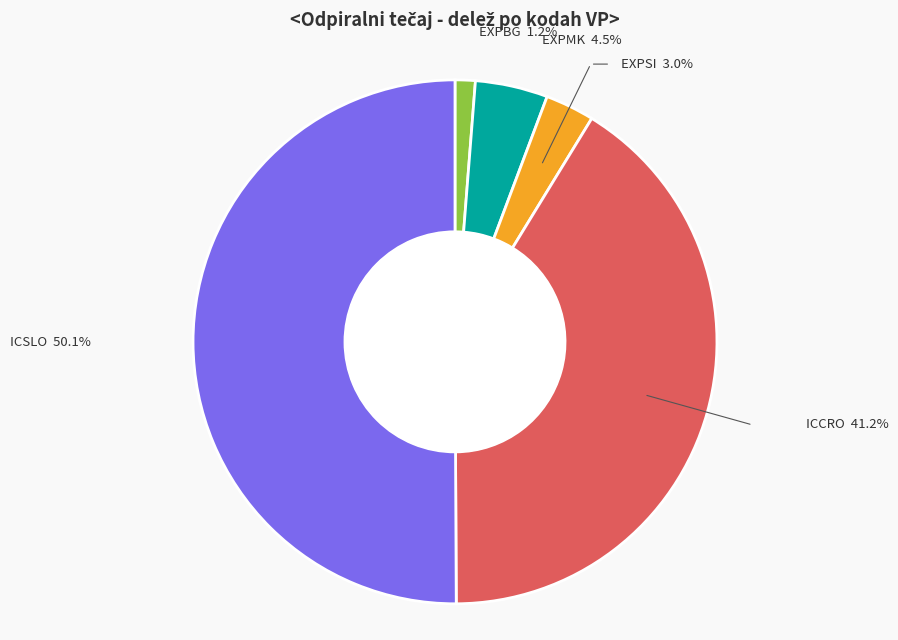

Rank the categories by value from lowest to highest.

EXPBG, EXPSI, EXPMK, ICCRO, ICSLO